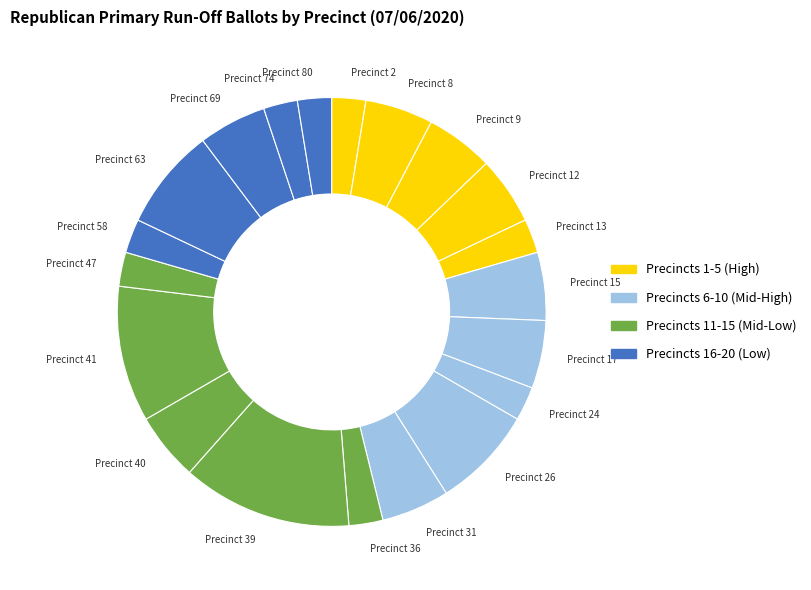

Do Precinct 63 and Precinct 24 together represent more than half of the pie?

No